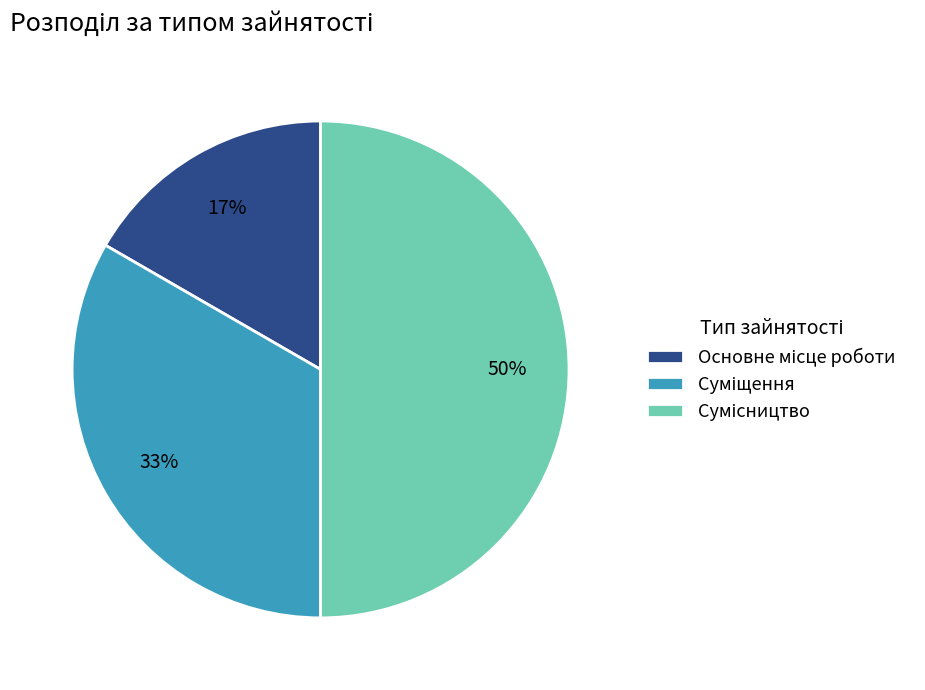

To the nearest percent, what is the difference between the largest and smallest slice percentages?

33%